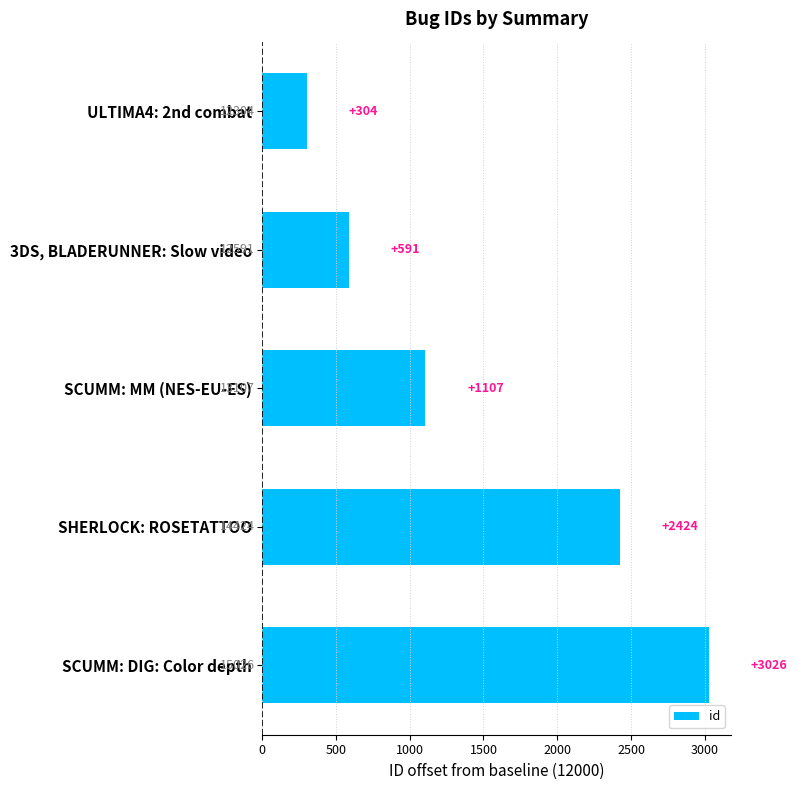

True or false: the data shows 3026 at SCUMM: DIG: Color depth.

True